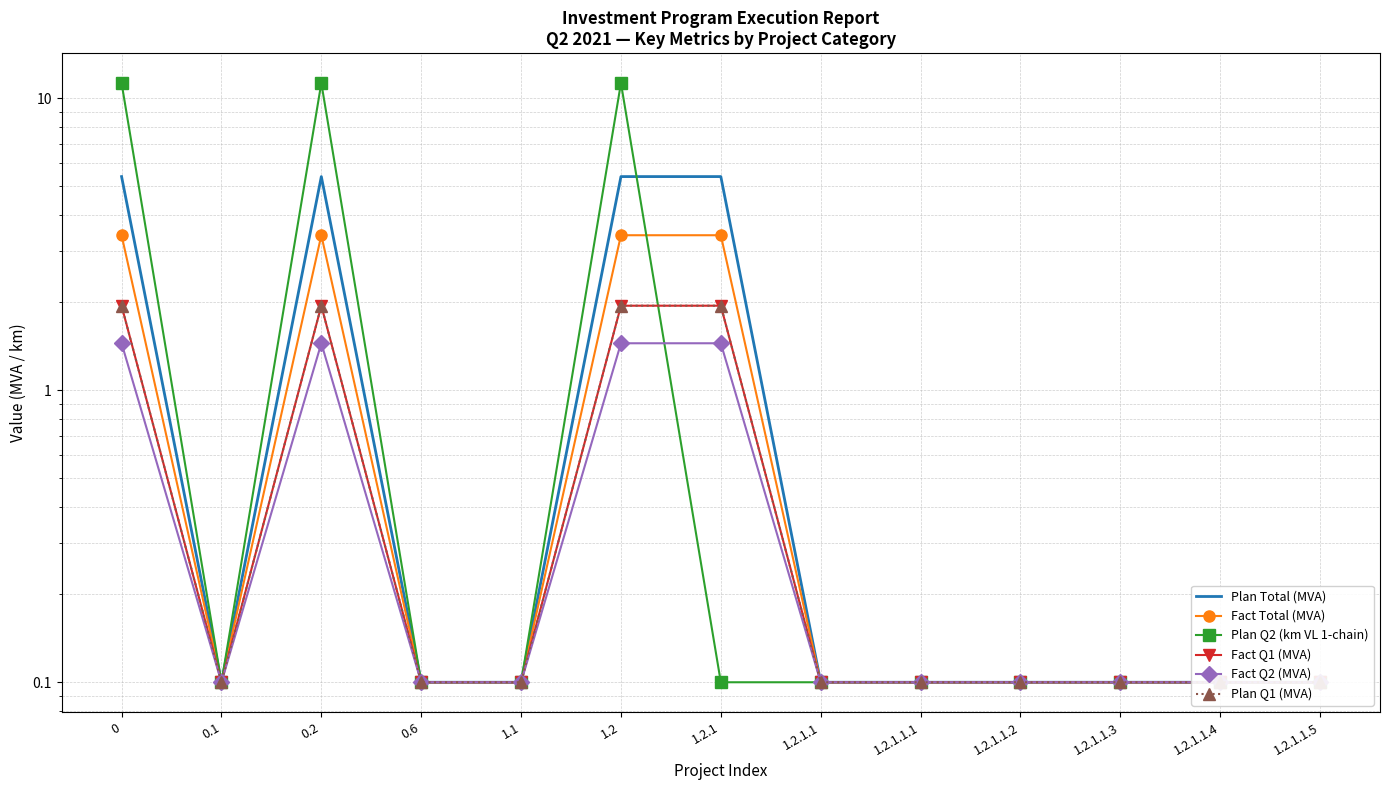

What is the spread (max minus min) of values at 0.2?

9.8